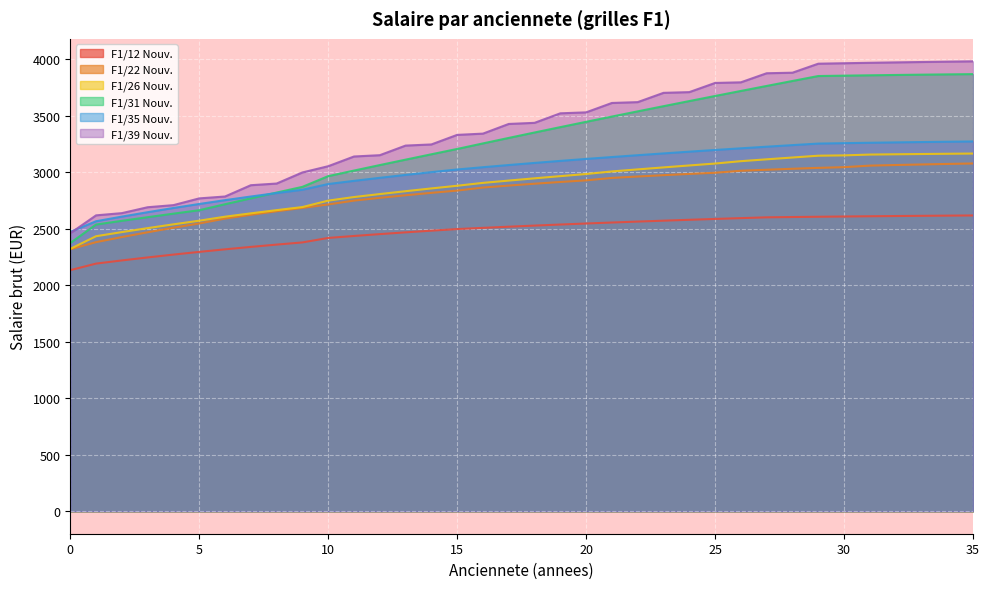

Which series has the largest total across all categories?

F1/39 Nouv.